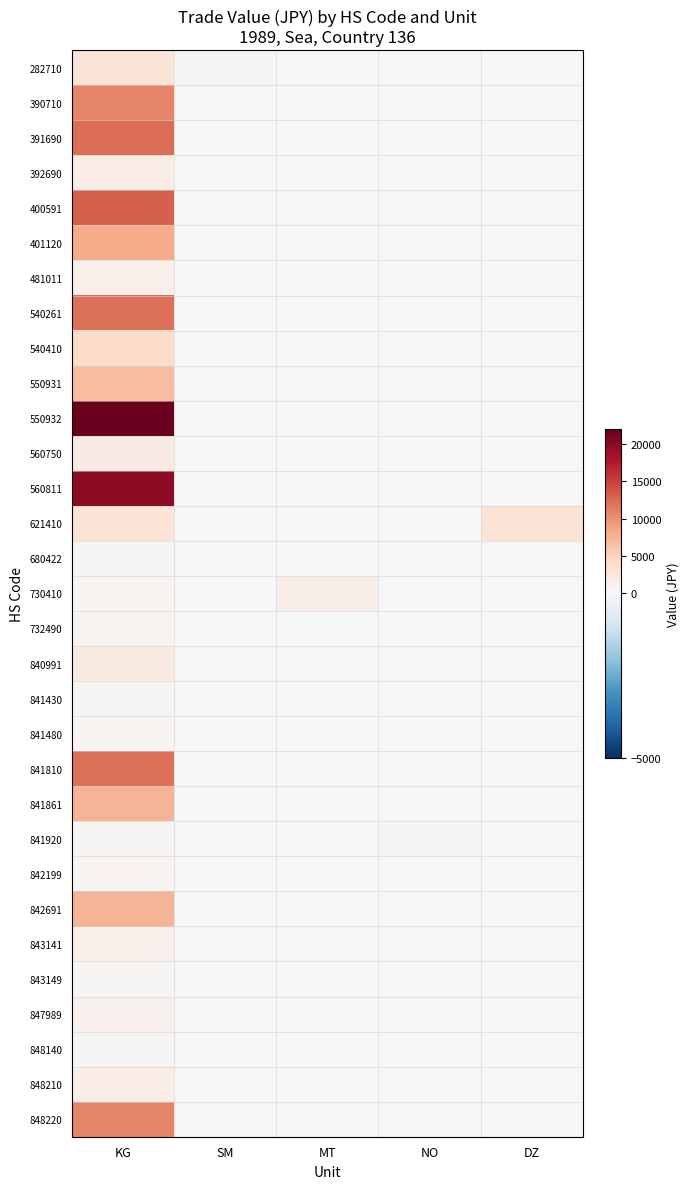

Which series has the largest total across all categories?

550932